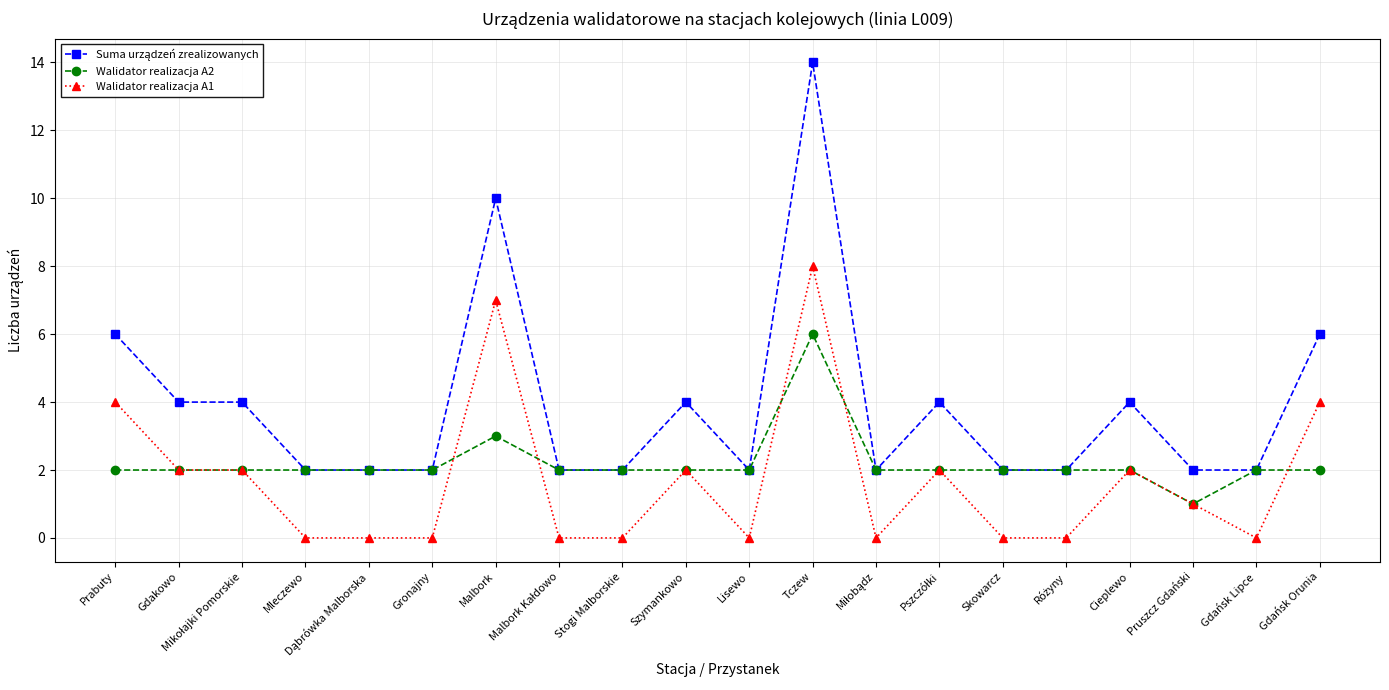

How many distinct data groups are displayed?

3